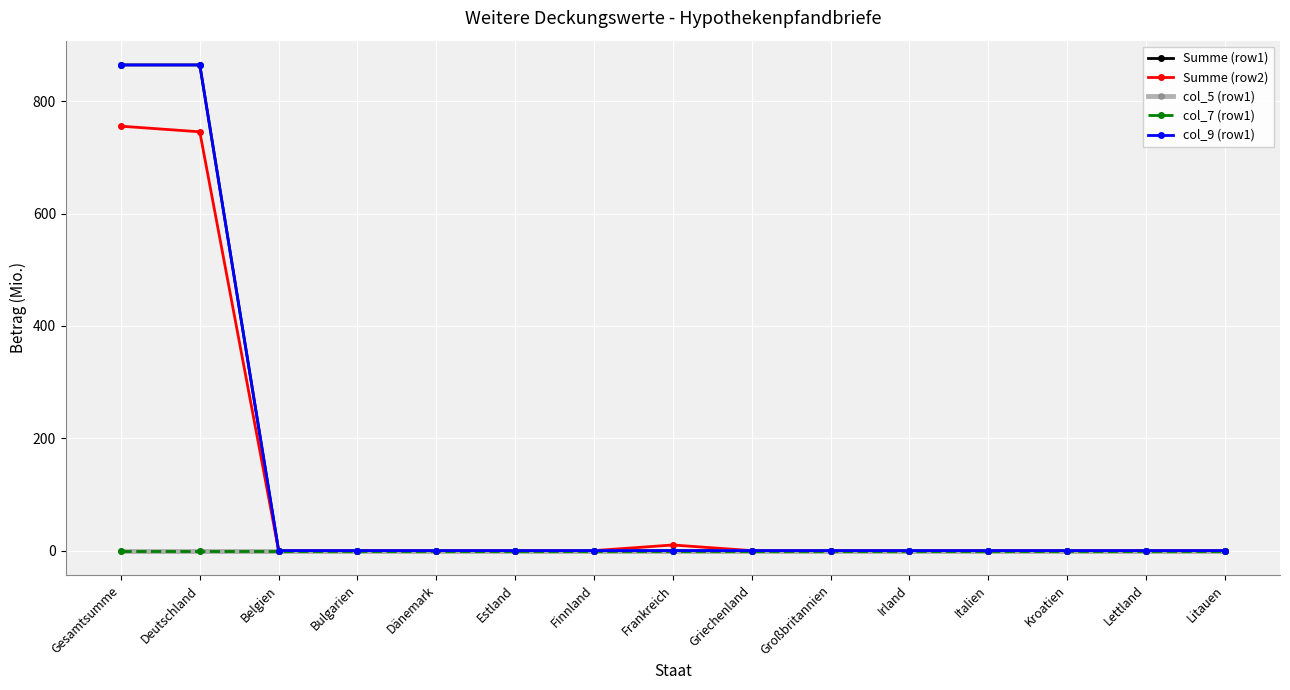

Reading left to right, what are all the values shown in this chart?

Summe (row1): 864.5	864.5	0.0	0.0	0.0	0.0	0.0	0.0	0.0	0.0	0.0	0.0	0.0	0.0	0.0
Summe (row2): 755.5	745.5	0.0	0.0	0.0	0.0	0.0	10.0	0.0	0.0	0.0	0.0	0.0	0.0	0.0
col_5 (row1): 0.0	0.0	0.0	0.0	0.0	0.0	0.0	0.0	0.0	0.0	0.0	0.0	0.0	0.0	0.0
col_7 (row1): 0.0	0.0	0.0	0.0	0.0	0.0	0.0	0.0	0.0	0.0	0.0	0.0	0.0	0.0	0.0
col_9 (row1): 864.5	864.5	0.0	0.0	0.0	0.0	0.0	0.0	0.0	0.0	0.0	0.0	0.0	0.0	0.0